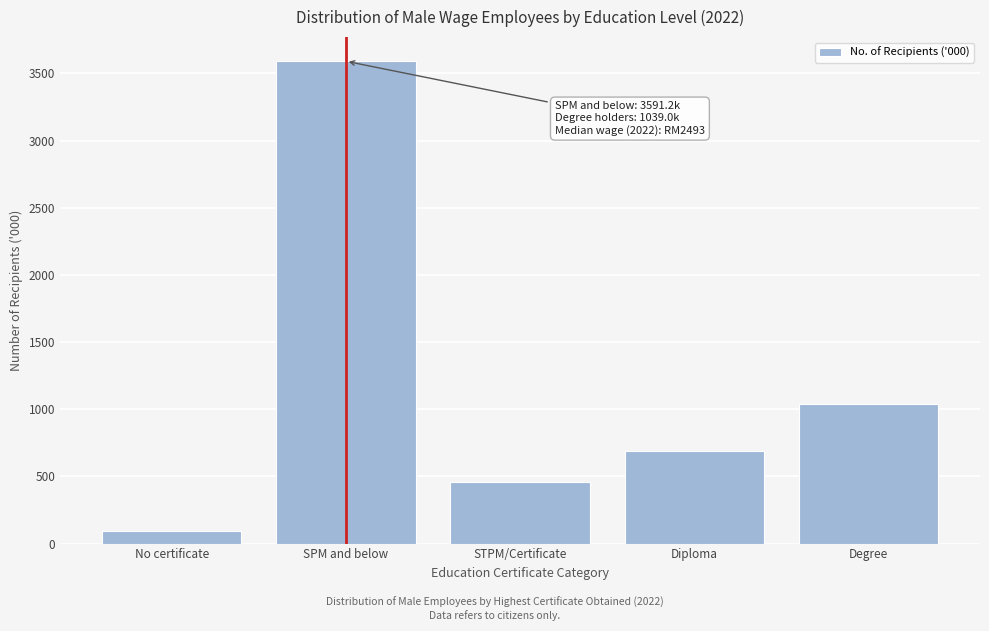

Reading left to right, extract all data points from this chart.

91.7	3591.2	458.4	687.3	1039.0